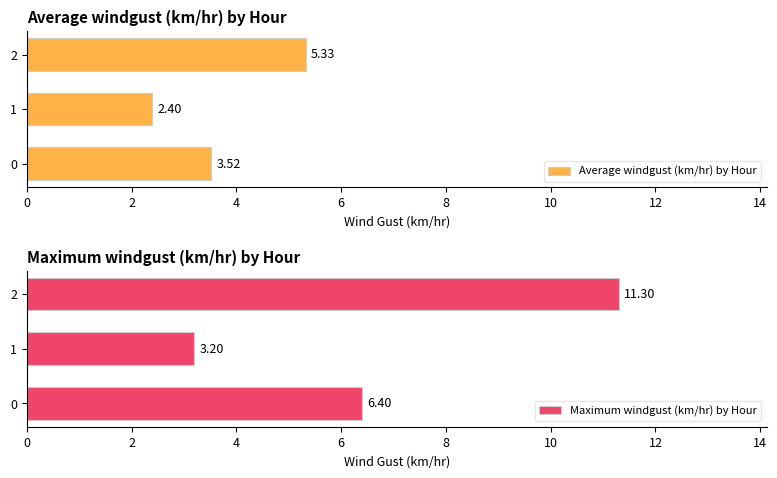

What is the difference between the maximum and minimum values in the Average windgust (km/hr) by Hour series?

2.9